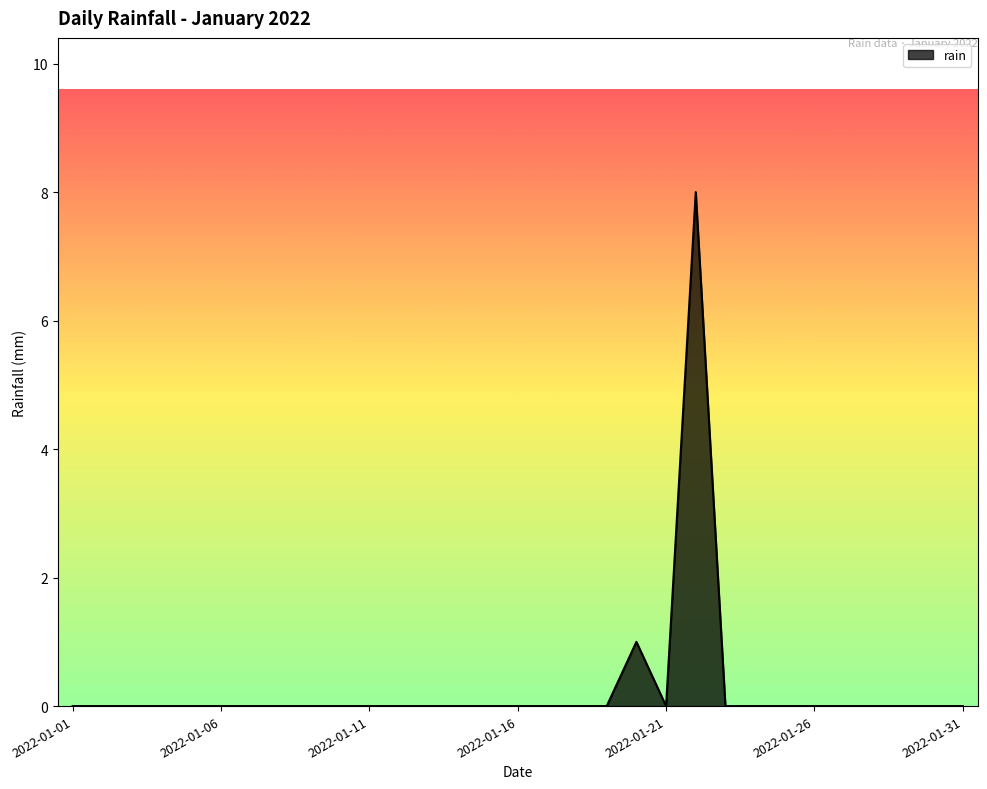

What is the difference between the maximum and minimum values?

8